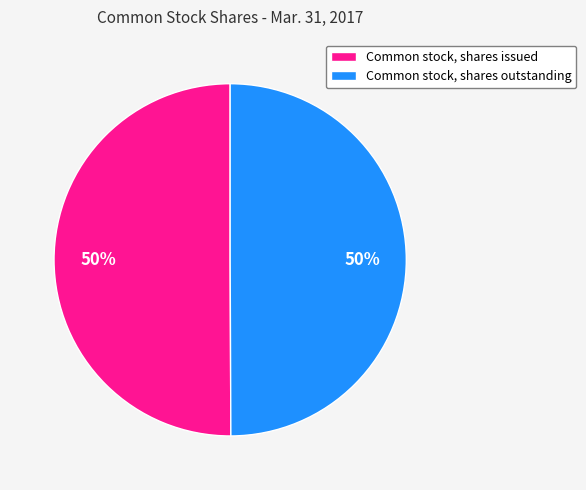

To the nearest percent, what percentage of the pie is Common stock, shares outstanding?

50%